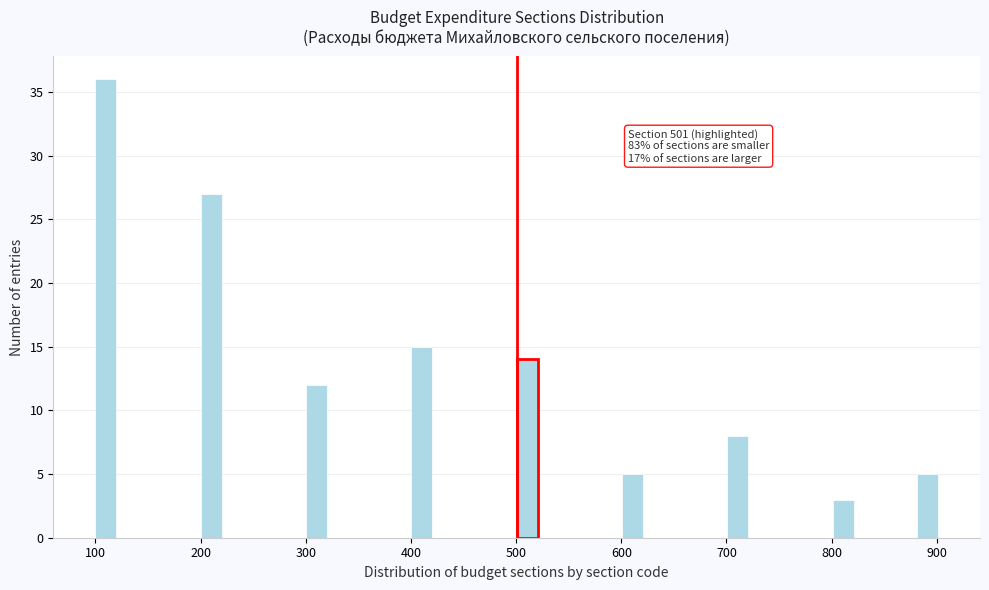

Read against the x-axis, roughly where is the centre of the tallest bar?

110